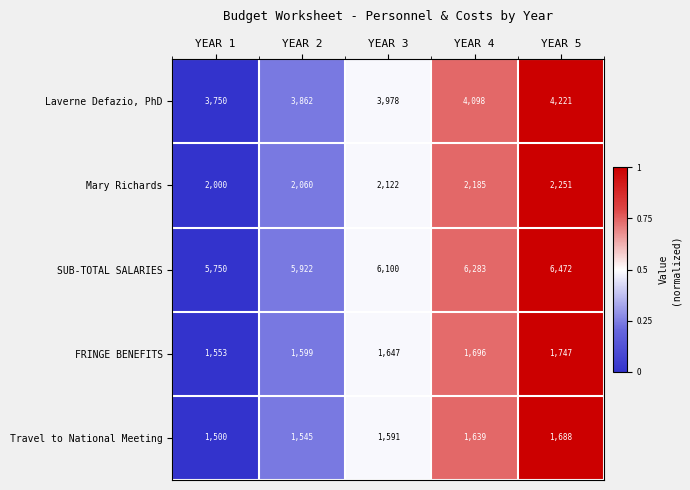

What is the approximate value of SUB-TOTAL SALARIES at YEAR 4?

6283